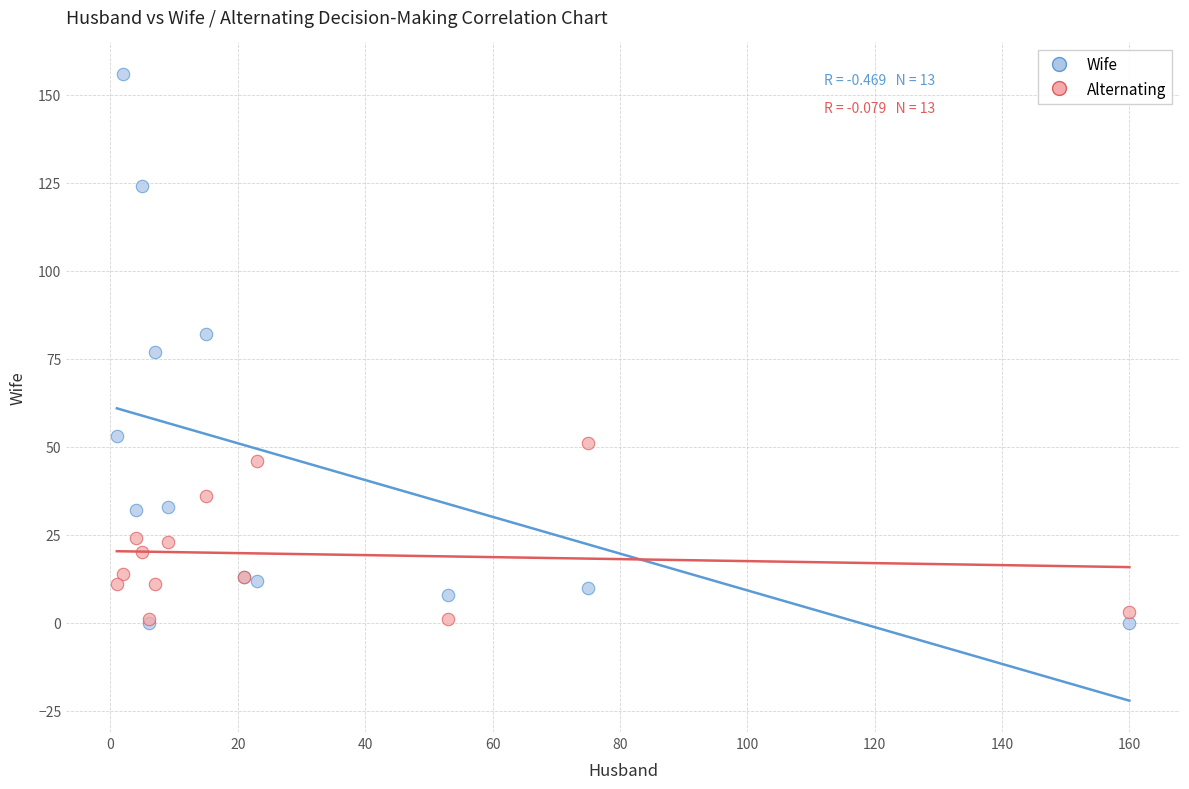

What are all the series names shown in the legend?

Wife, Alternating